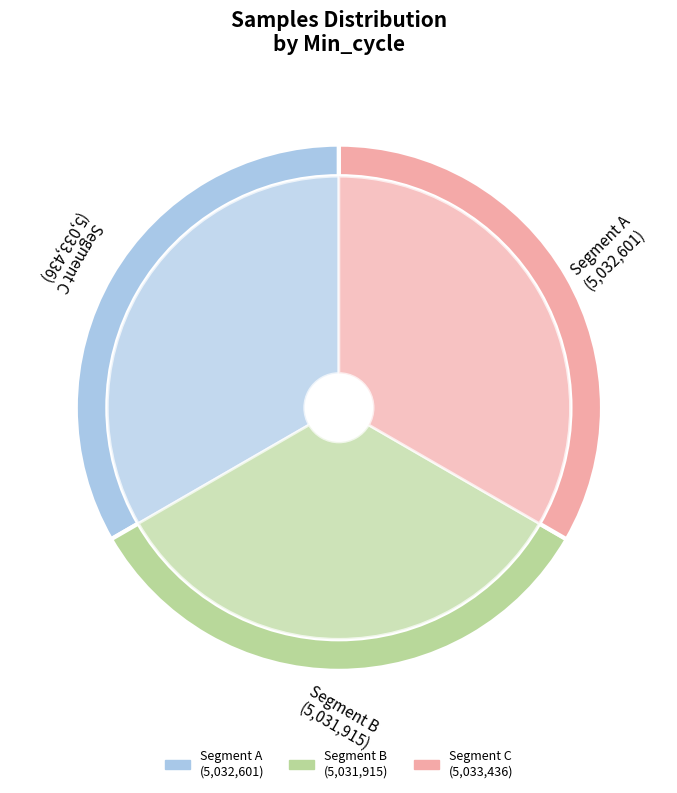

Is it true that 28 is 21% of the pie?

False